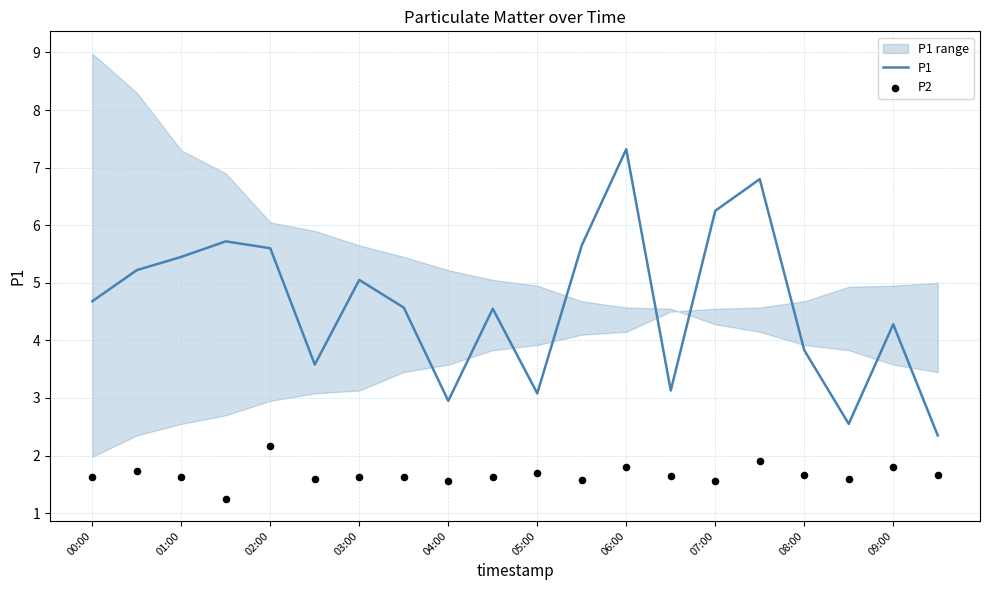

What are all the series names shown in the legend?

P1, P2